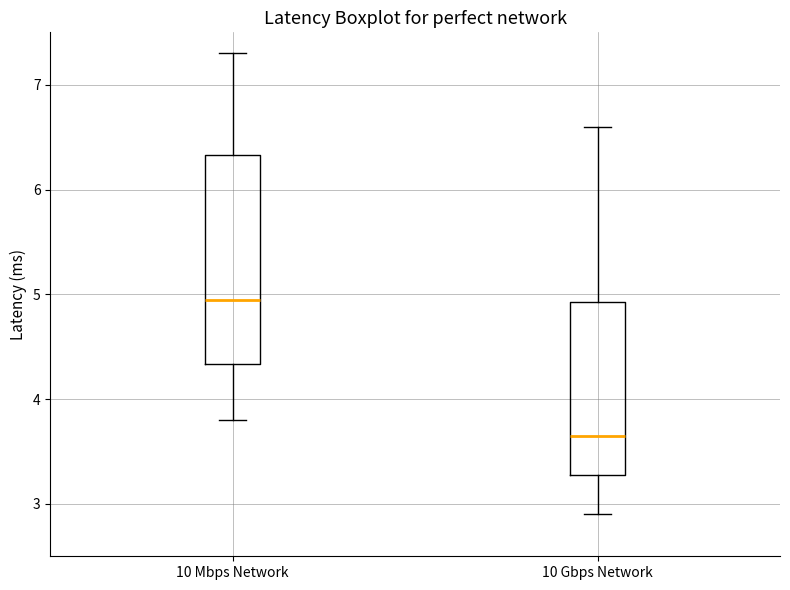

Which box's median line is the lowest?

10 Gbps Network